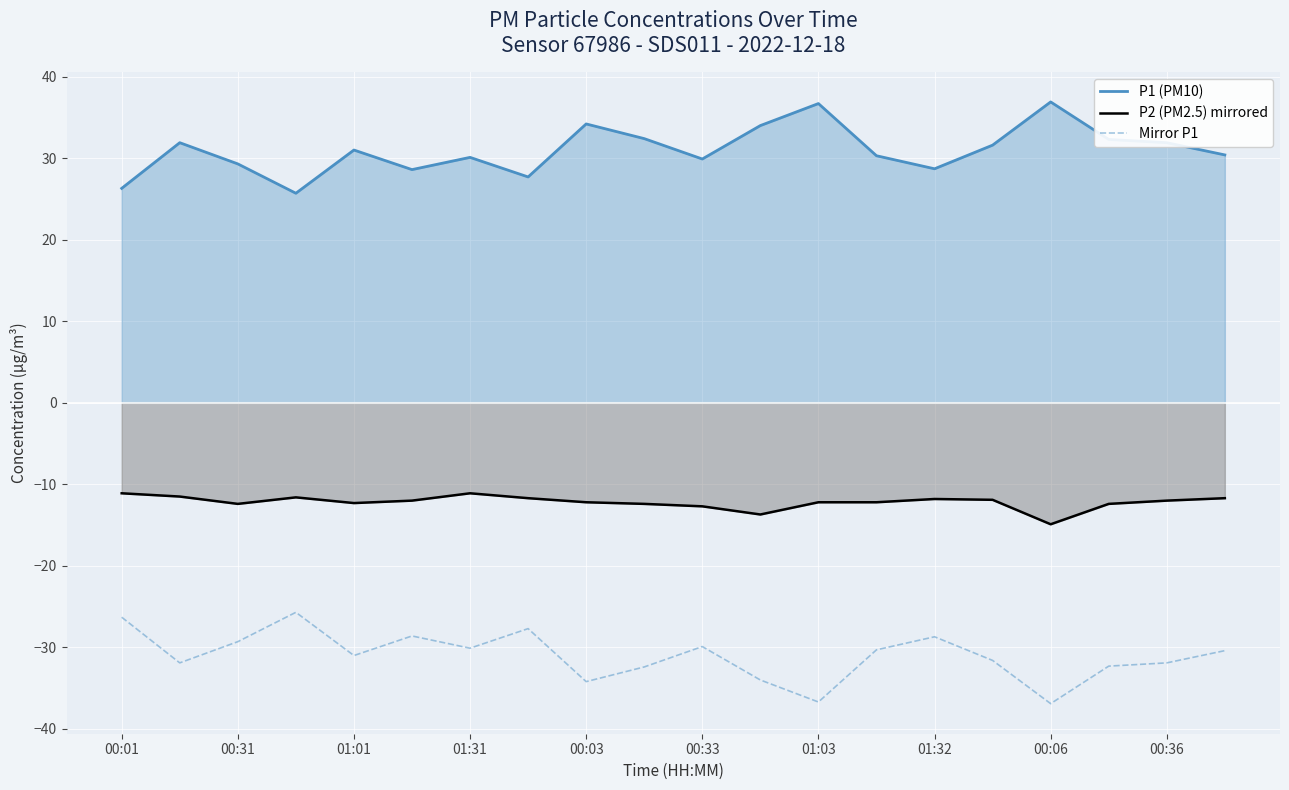

True or false: Mirror P1 and P1 (PM10) cross at least once.

False